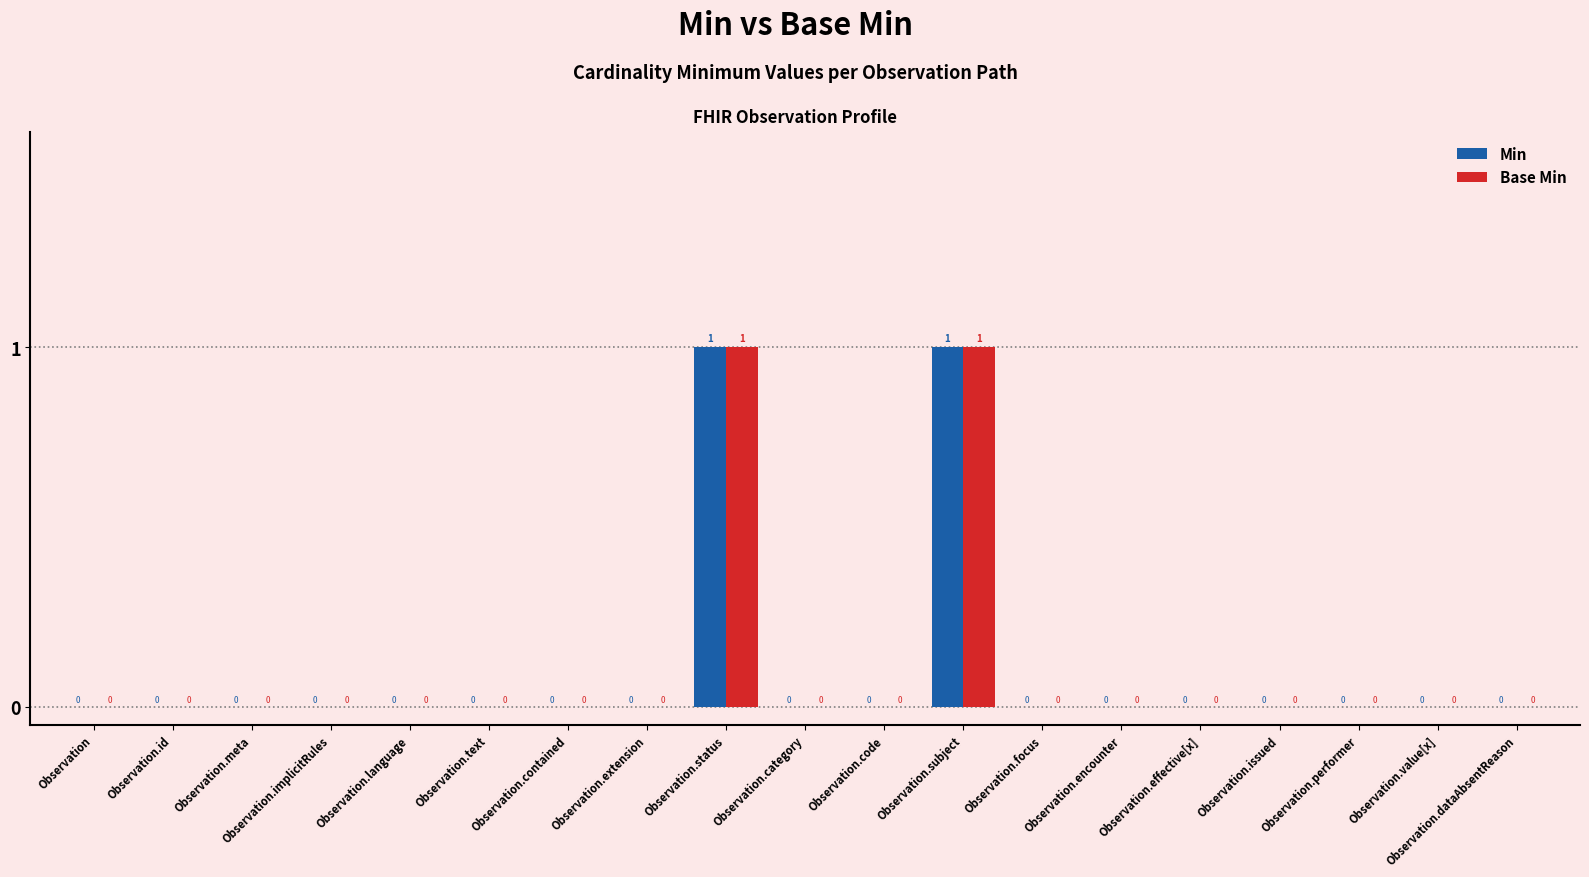

Is the value of Min at Observation.contained greater than the value of Base Min at Observation.status?

No